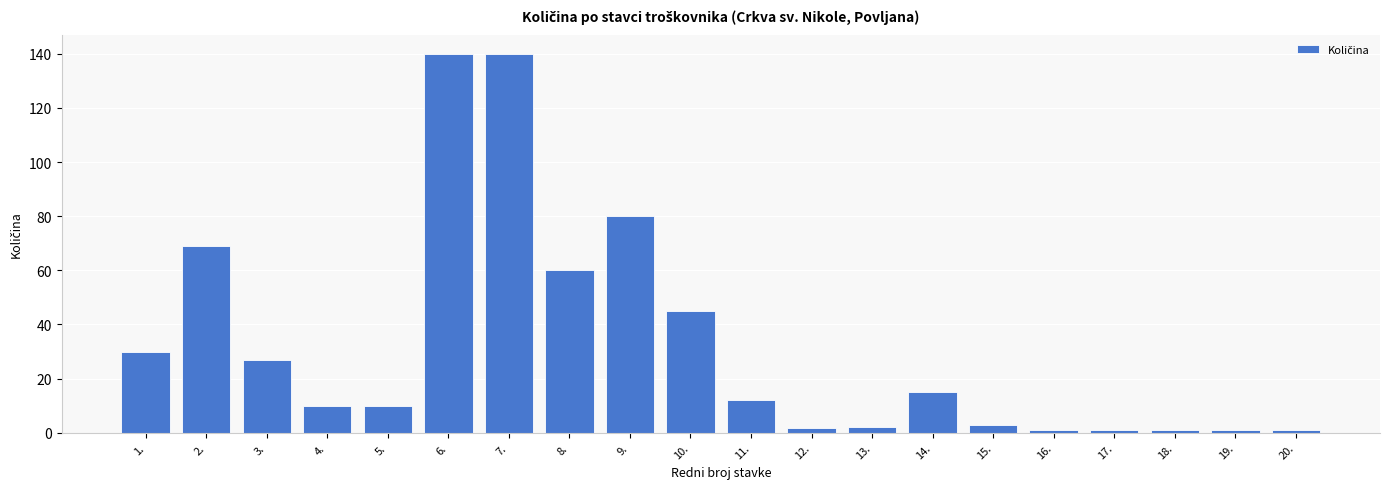

What is the label of the 5th bar from the left?

5.